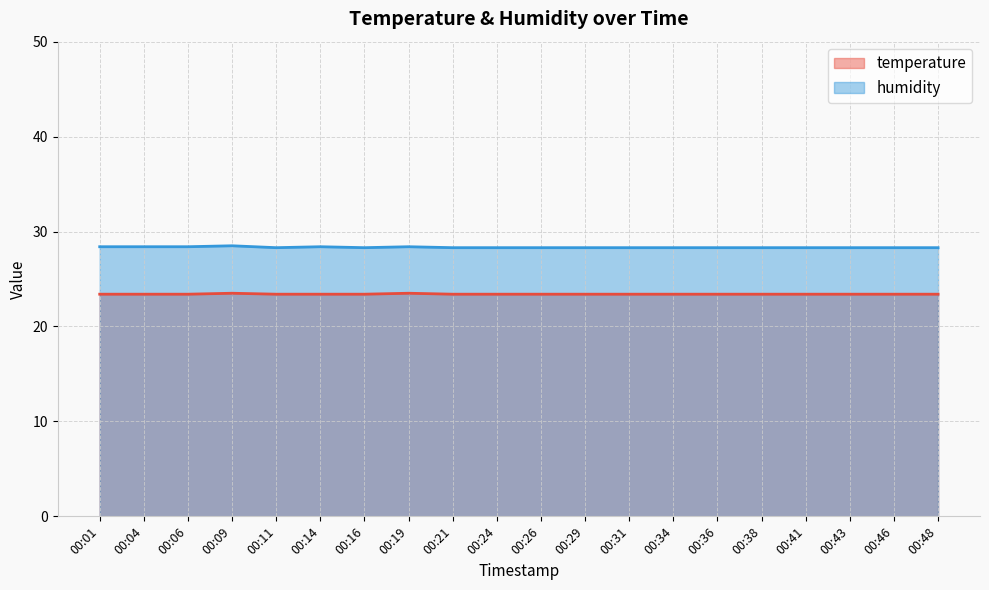

True or false: temperature has a value of 37.6 at 00:14.

False